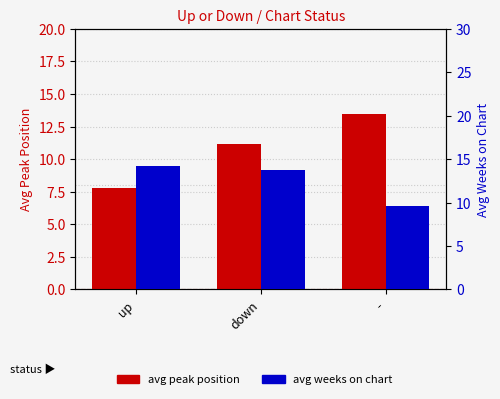

Between down and -, which series saw the biggest shift?

avg weeks on chart